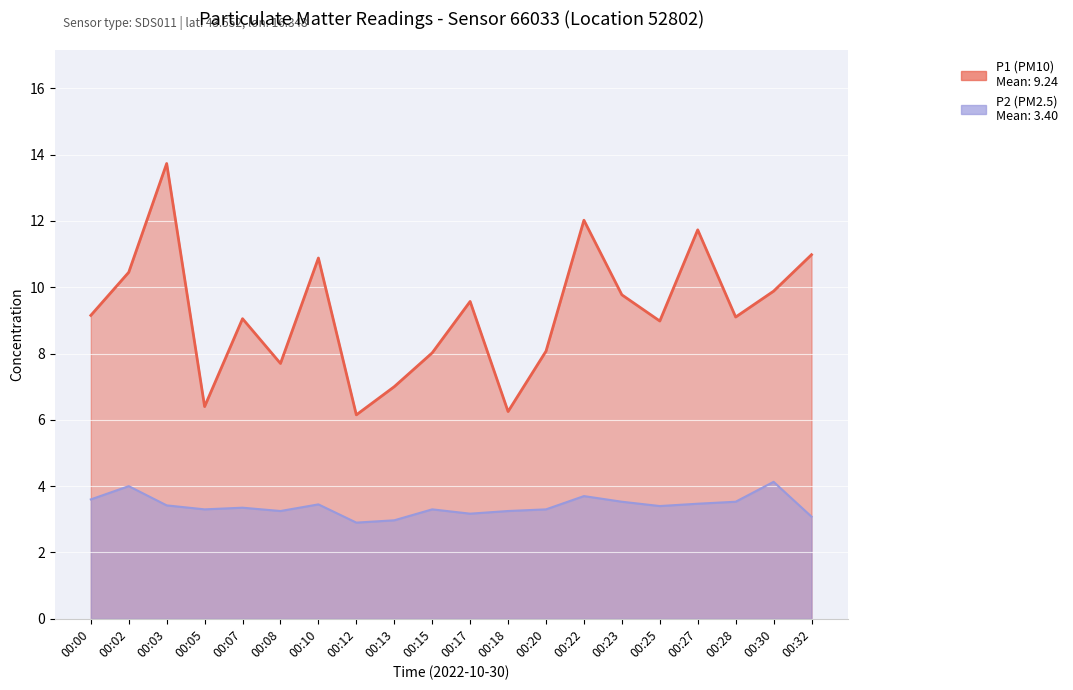

What is the maximum value shown in the chart?

13.7